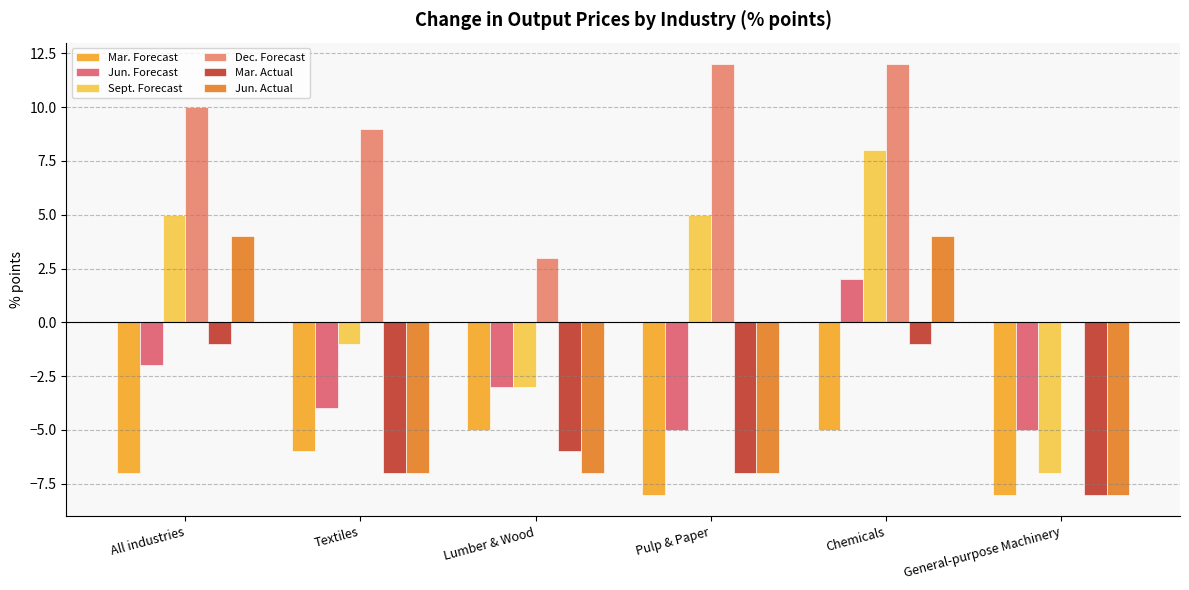

How many groups of bars are there?

6